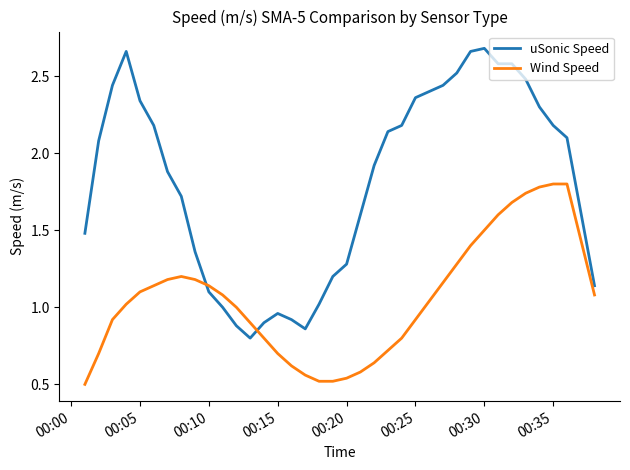

What is the sum of all uSonic Speed values?

68.9